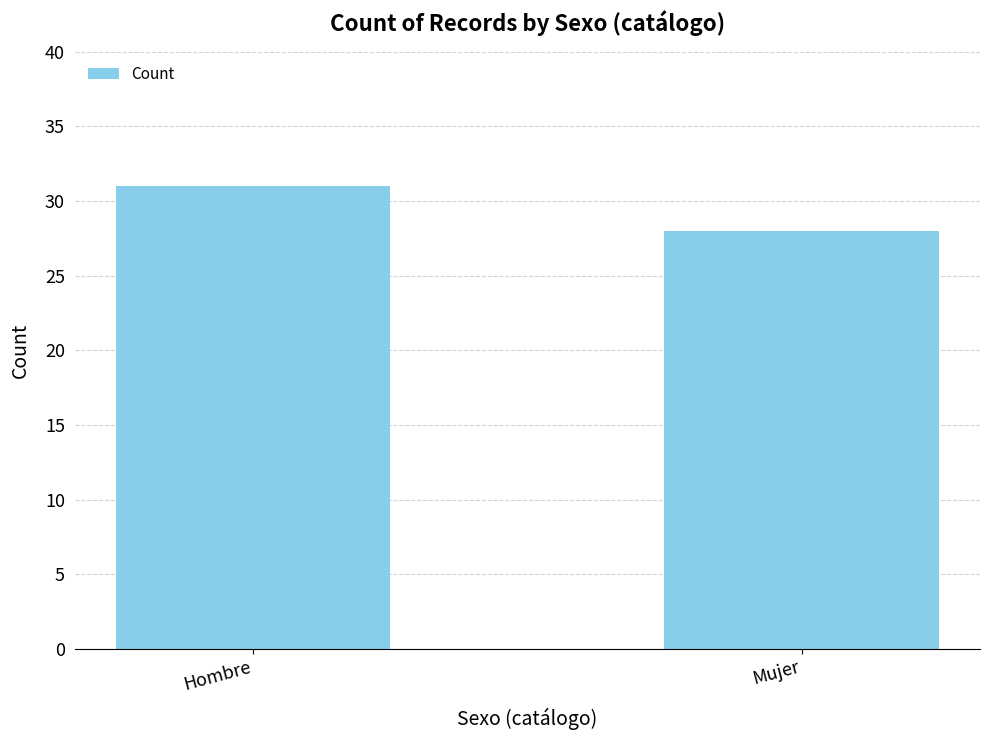

At which category does the chart reach its minimum across all series?

Mujer